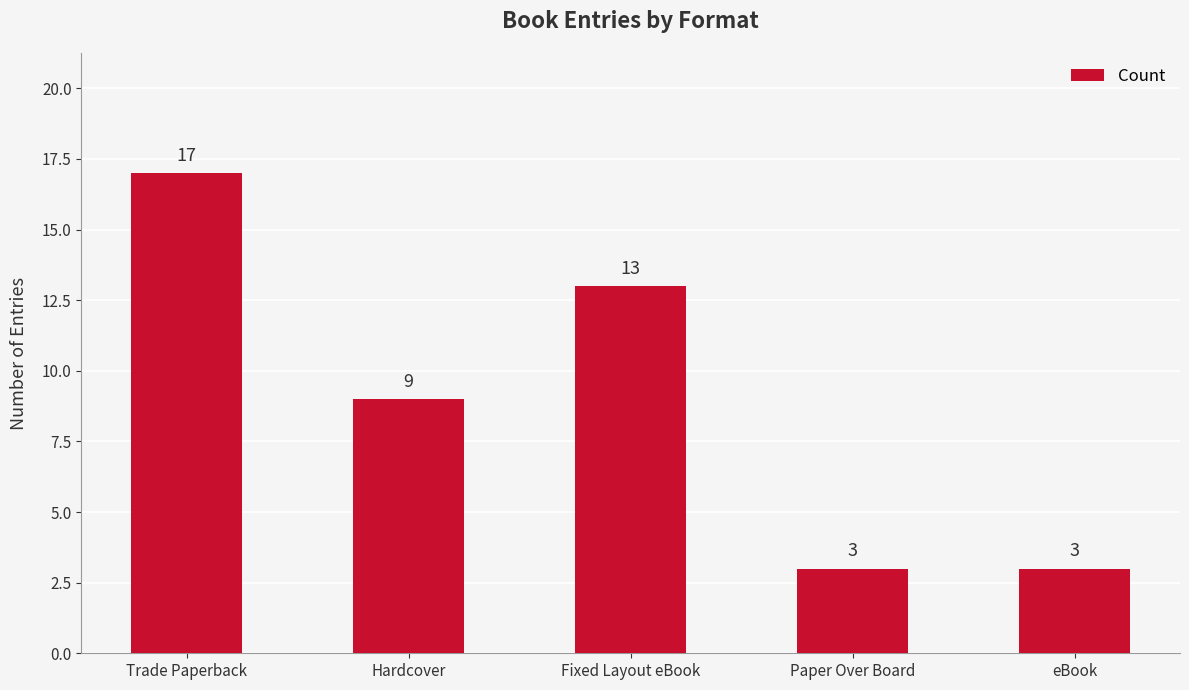

Reading left to right, transcribe all the data shown in this chart.

Trade Paperback=17	Hardcover=9	Fixed Layout eBook=13	Paper Over Board=3	eBook=3